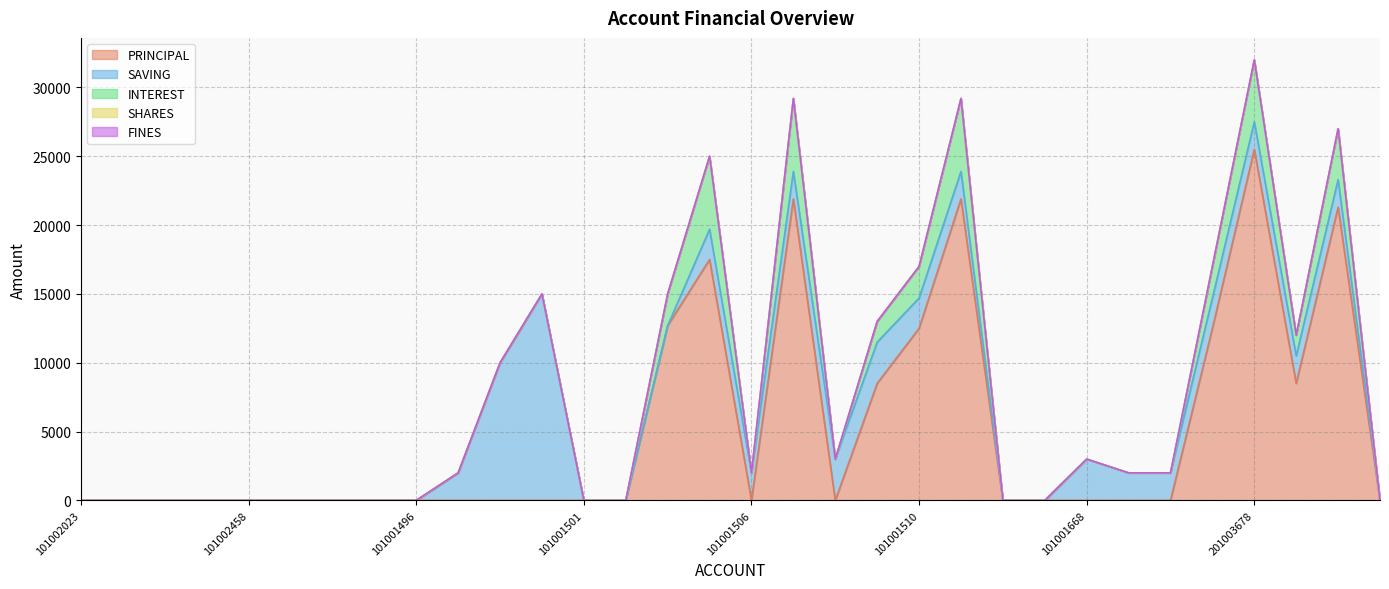

What is the difference between the second highest and second lowest values in the INTEREST series?

5300